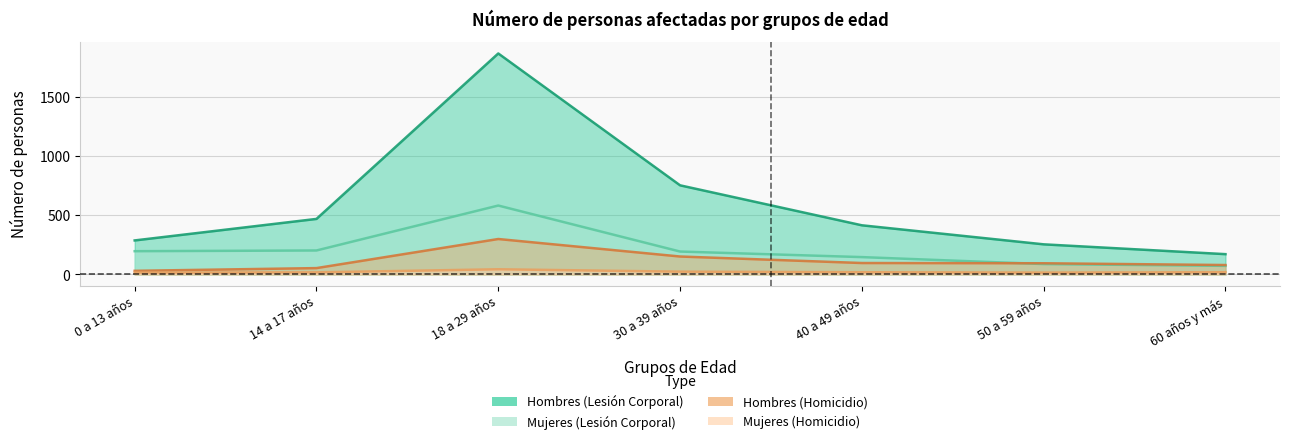

At which category does the chart reach its peak across all series?

18 a 29 años